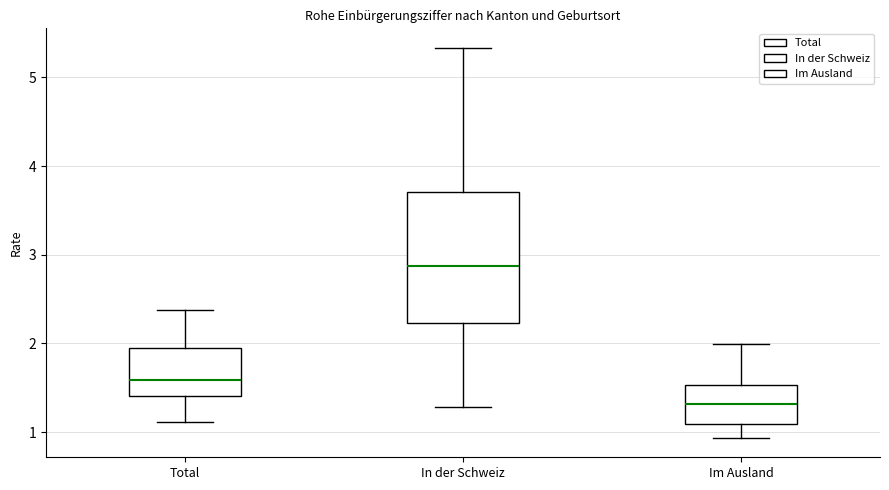

Reading left to right, transcribe this box plot: for each box, give where its median line is, the range the box spans, and where its two whiskers end, as read against the y-axis. The values are not printed on the chart, so give them approximately, as read against the axis.

Total: median 1.6, box 1.4 to 1.9, whiskers 1.1 to 2.4
In der Schweiz: median 2.9, box 2.2 to 3.7, whiskers 1.3 to 5.3
Im Ausland: median 1.3, box 1.1 to 1.5, whiskers 0.9 to 2.0